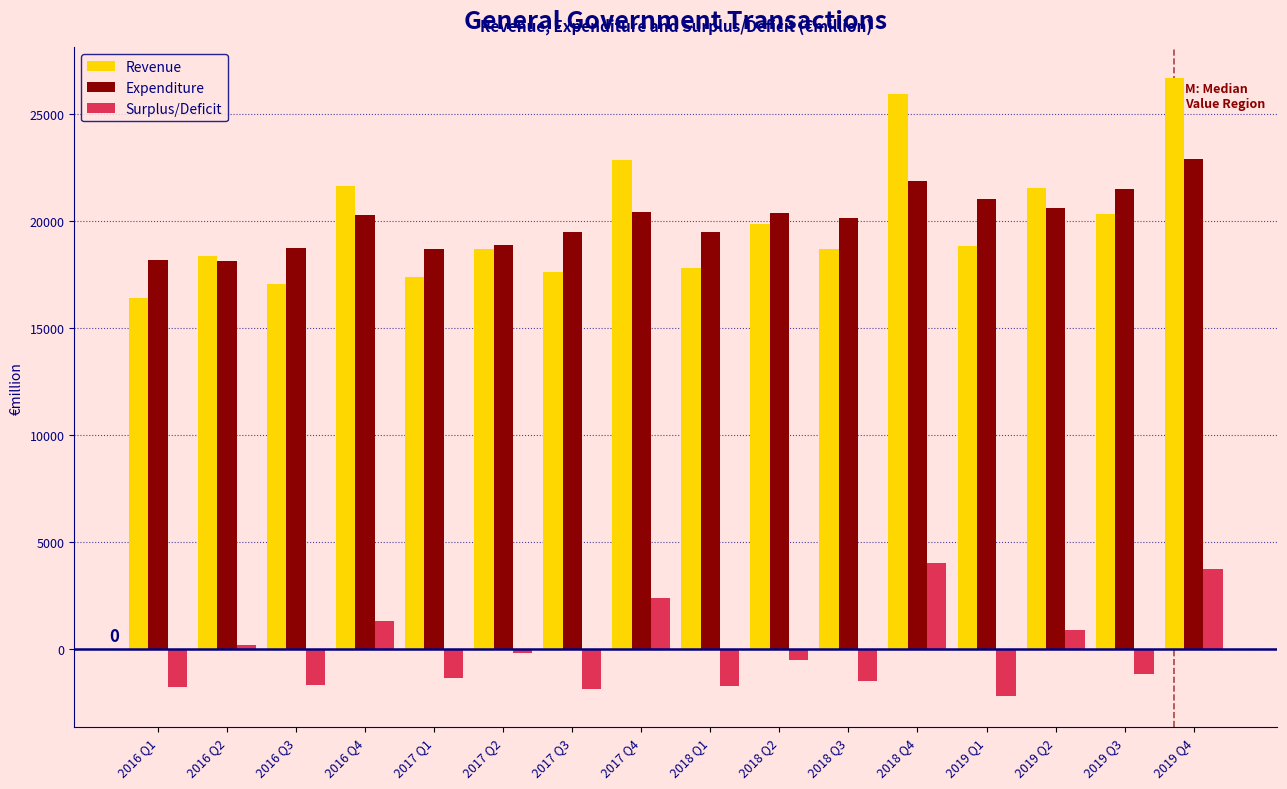

What is the minimum value for Surplus/Deficit?

-2175